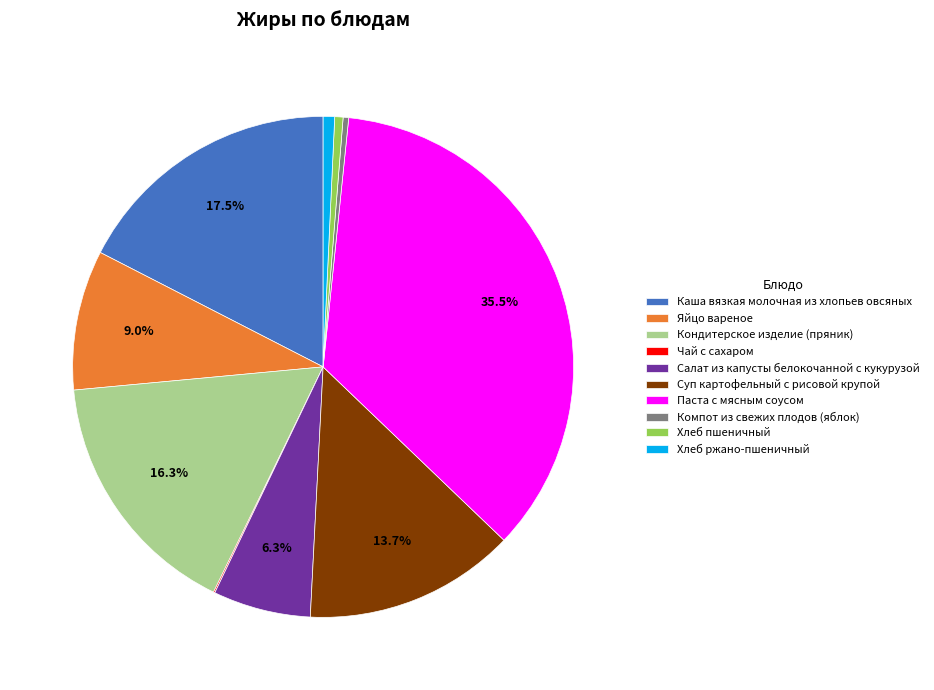

Combined, do Кондитерское изделие (пряник) and Хлеб пшеничный account for over 50%?

No